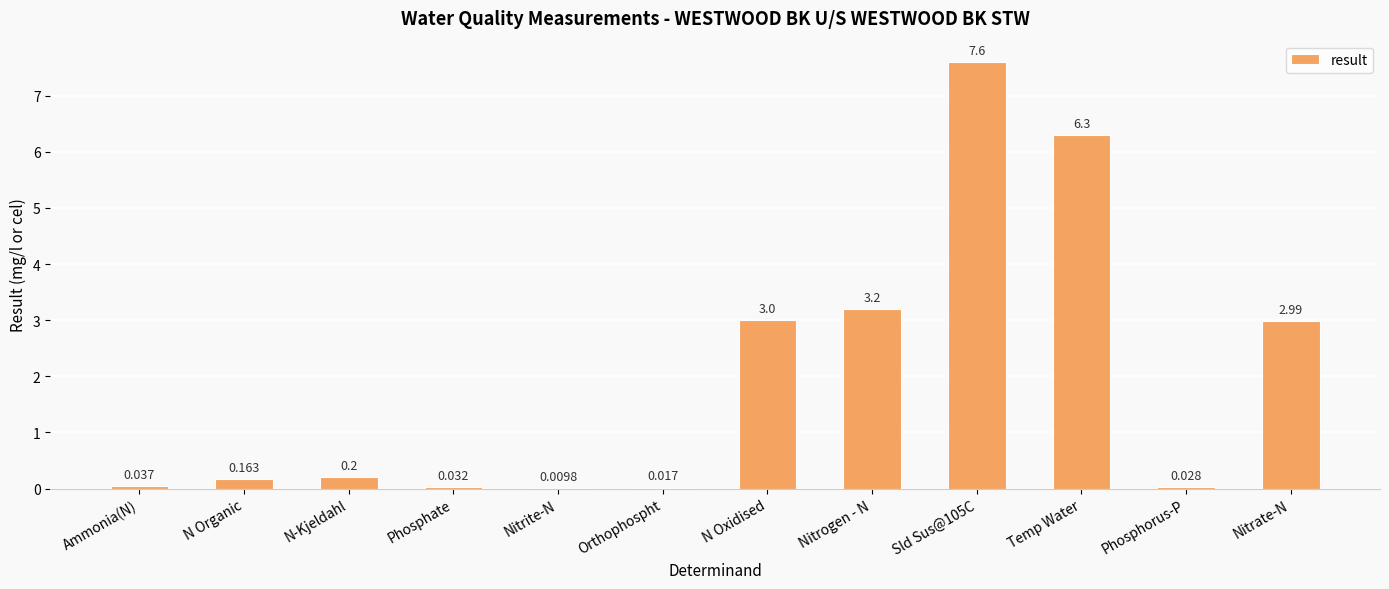

What is the difference between the values at Sld Sus@105C and Nitrate-N?

4.6